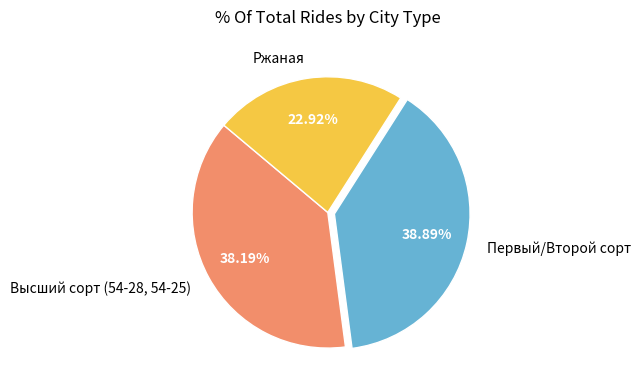

Count the number of slices in the pie.

3